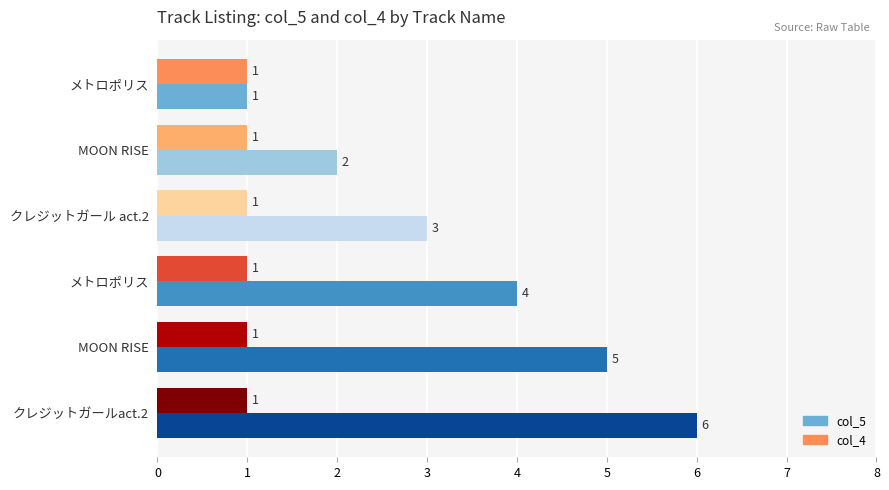

Which series has the largest range (max minus min)?

col_5